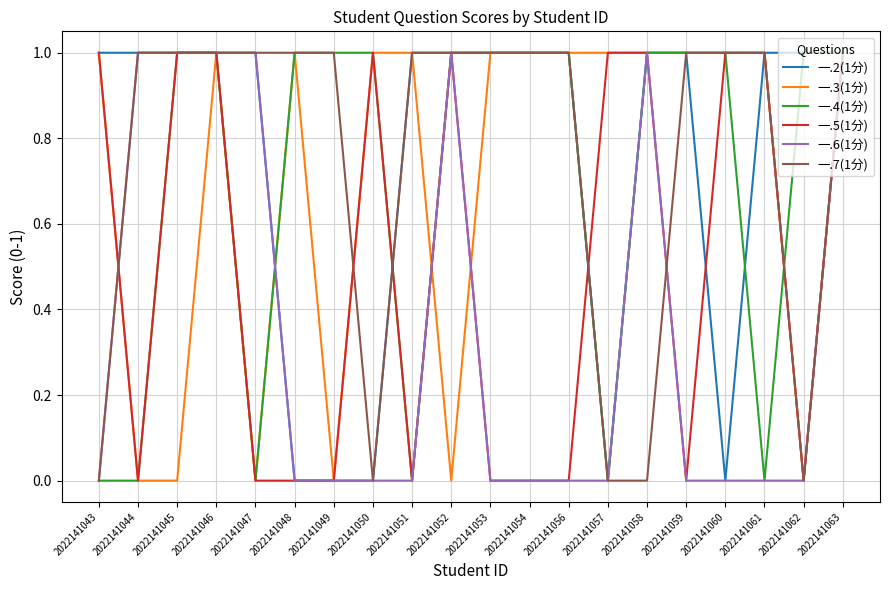

Is the value of 一.6(1分) at 2022141043 greater than the value of 一.3(1分) at 2022141056?

No